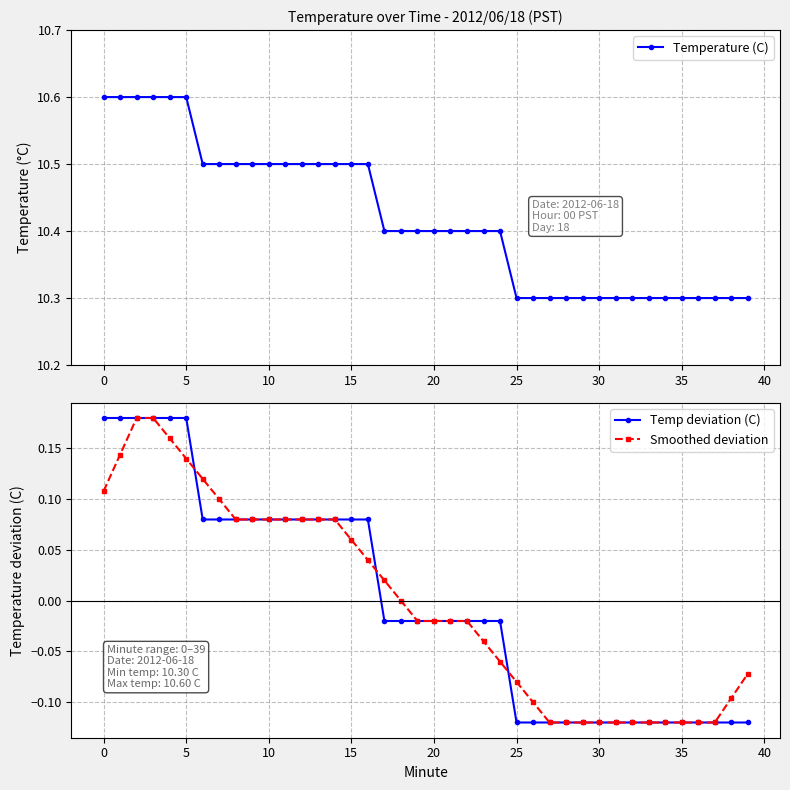

How many Temperature (C) values are between 10 and 11?

40